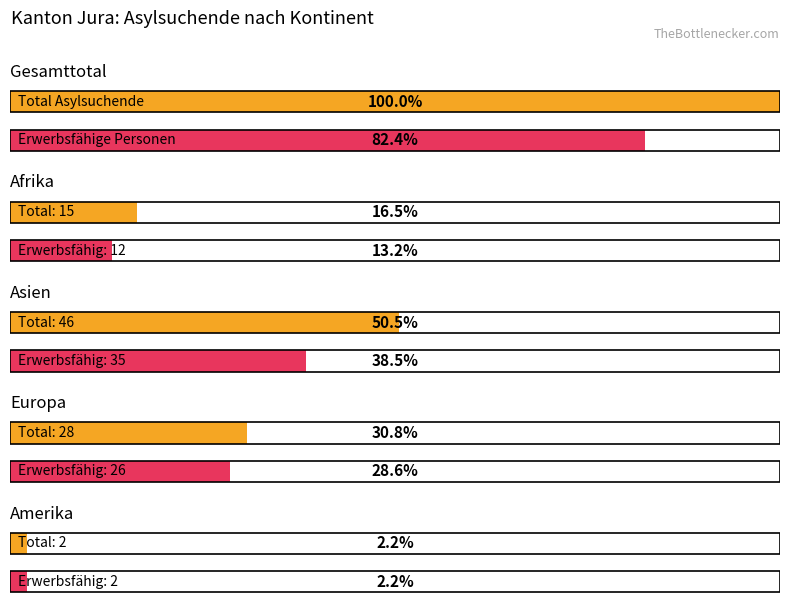

At which label does Total Asylsuchende reach its peak?

Gesamttotal